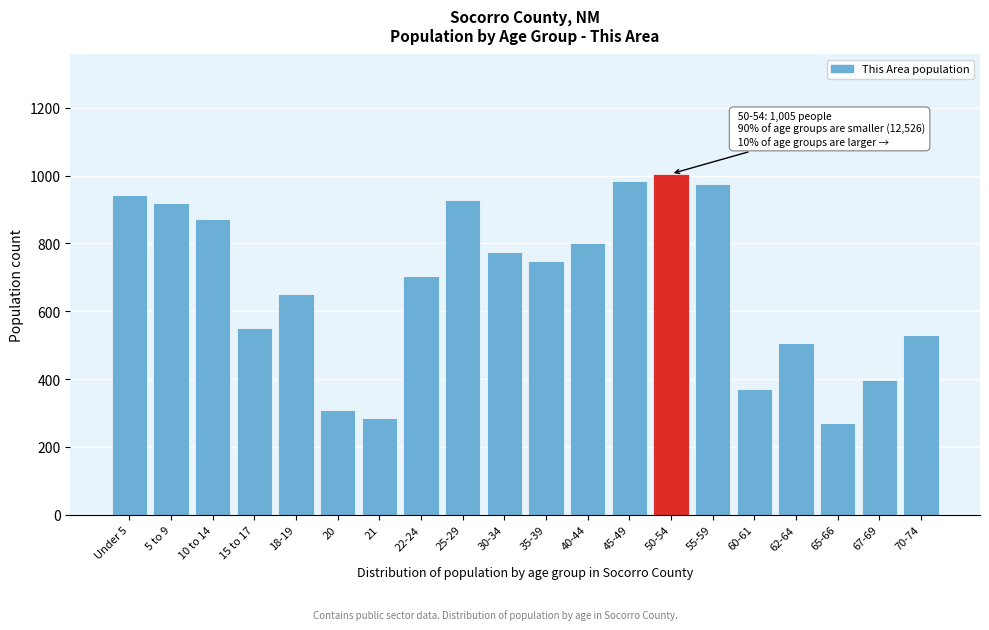

Reading left to right, list all the values displayed in this chart.

Under 5=944	5 to 9=920	10 to 14=872	15 to 17=551	18-19=652	20=309	21=286	22-24=704	25-29=928	30-34=776	35-39=748	40-44=800	45-49=984	50-54=1005	55-59=976	60-61=372	62-64=505	65-66=271	67-69=397	70-74=531